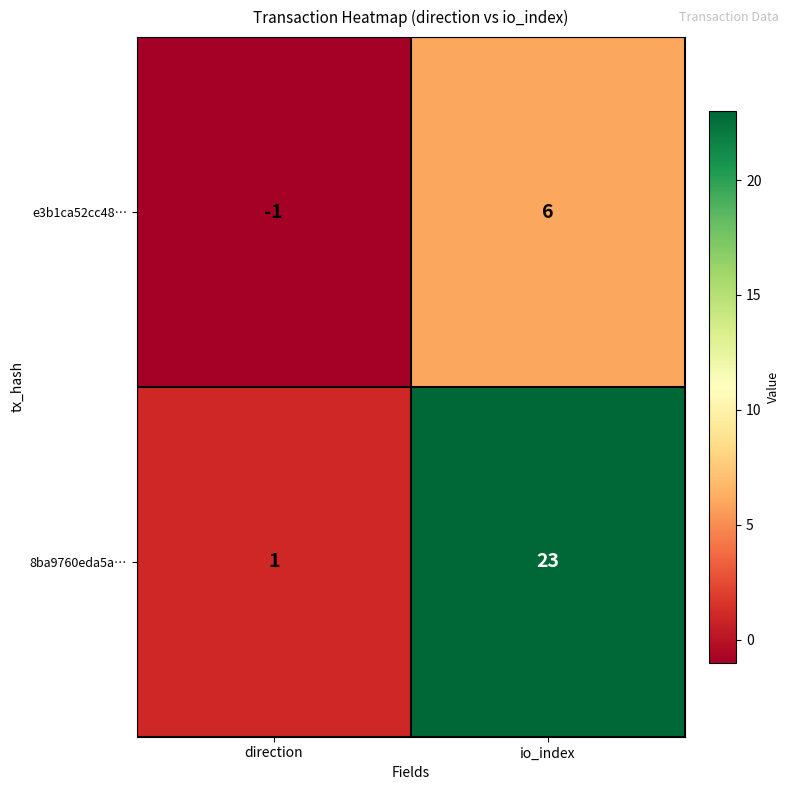

Is it true that e3b1ca52cc48… equals 9 at io_index?

False